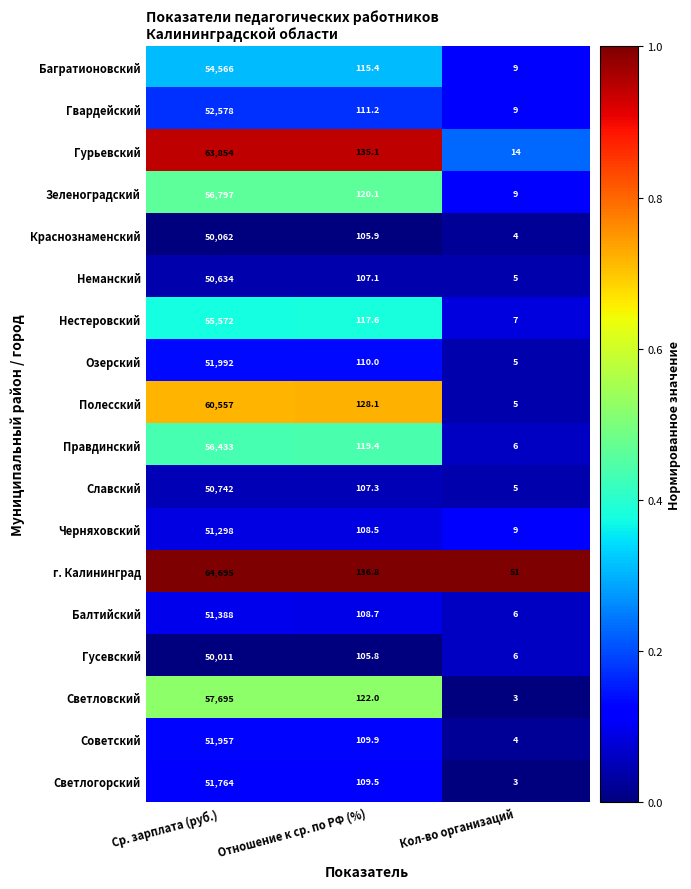

What is the difference between the highest and lowest values at Кол-во организаций?

48.0